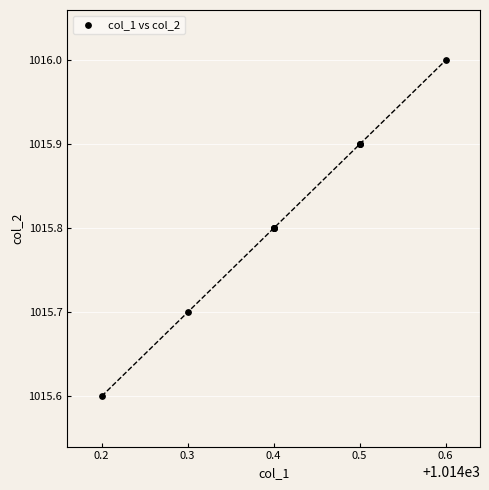

What Y value in the scatter plot is closest to 1015?

1015.6